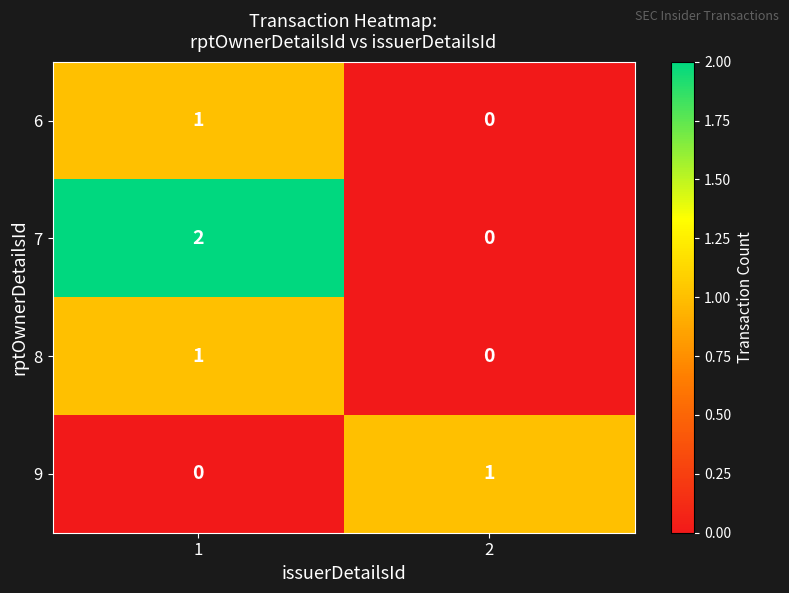

Is it true that 7 equals 1 at 2?

False